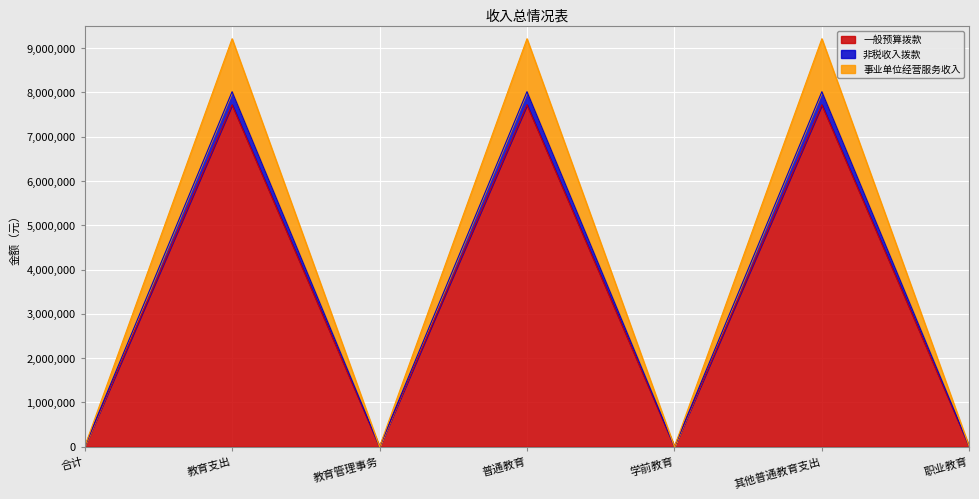

How many data points in 事业单位经营服务收入 are above 0?

3